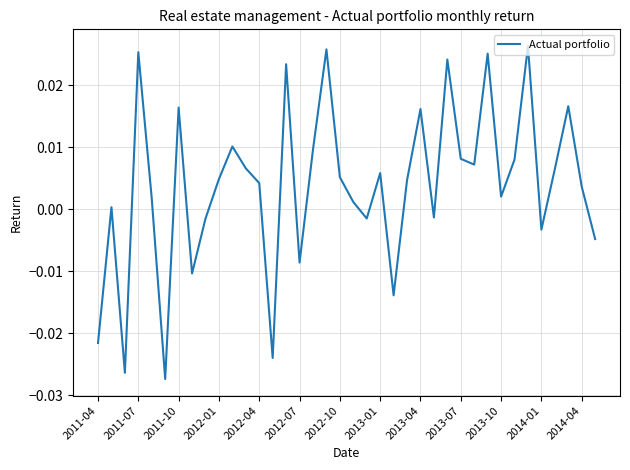

How many lines are shown in the chart?

1